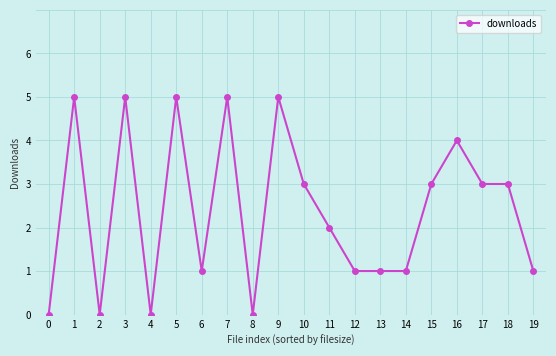

What is the ratio of the value at 7 to the value at 9?

1.0